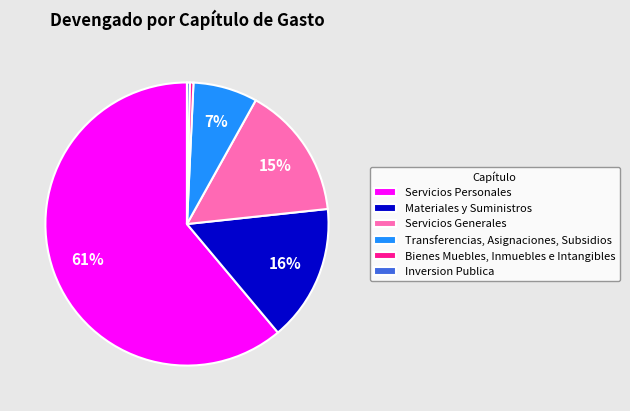

Is the sum of Servicios Generales and Servicios Personales greater than half?

Yes